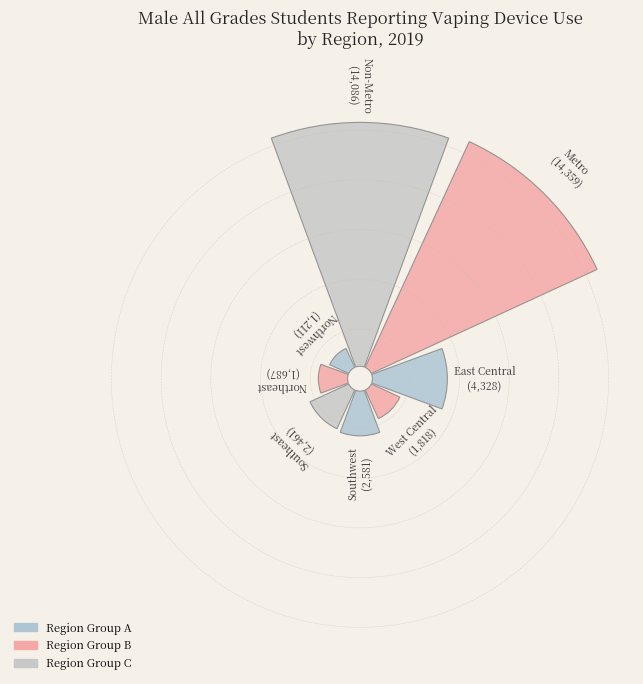

Do Northeast and Northwest together represent more than half of the pie?

No